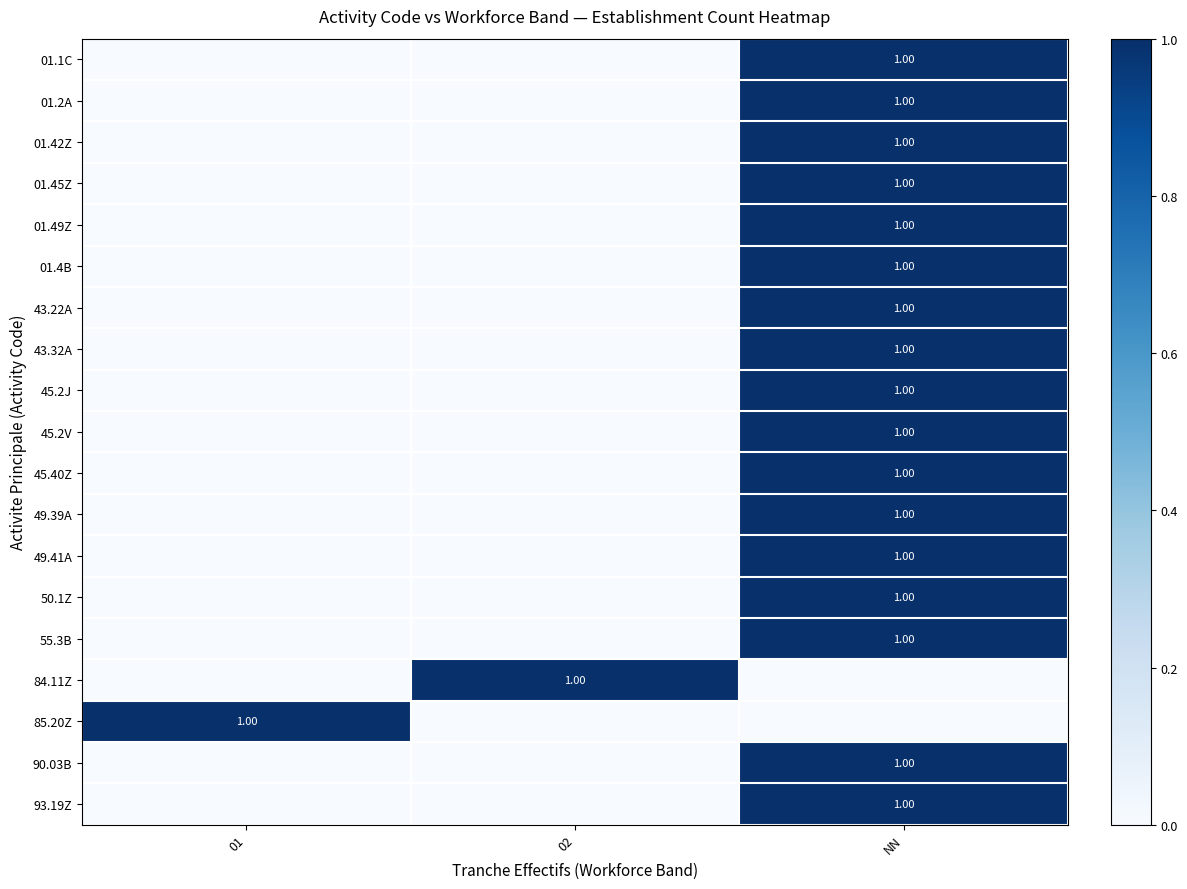

Rank the categories by 50.1Z value from highest to lowest.

NN, 01, 02